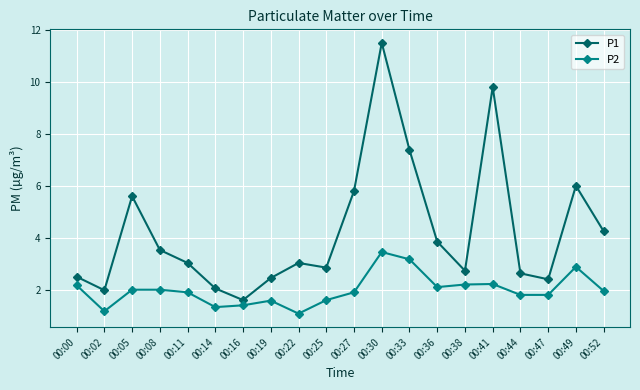

Which series has the largest range (max minus min)?

P1